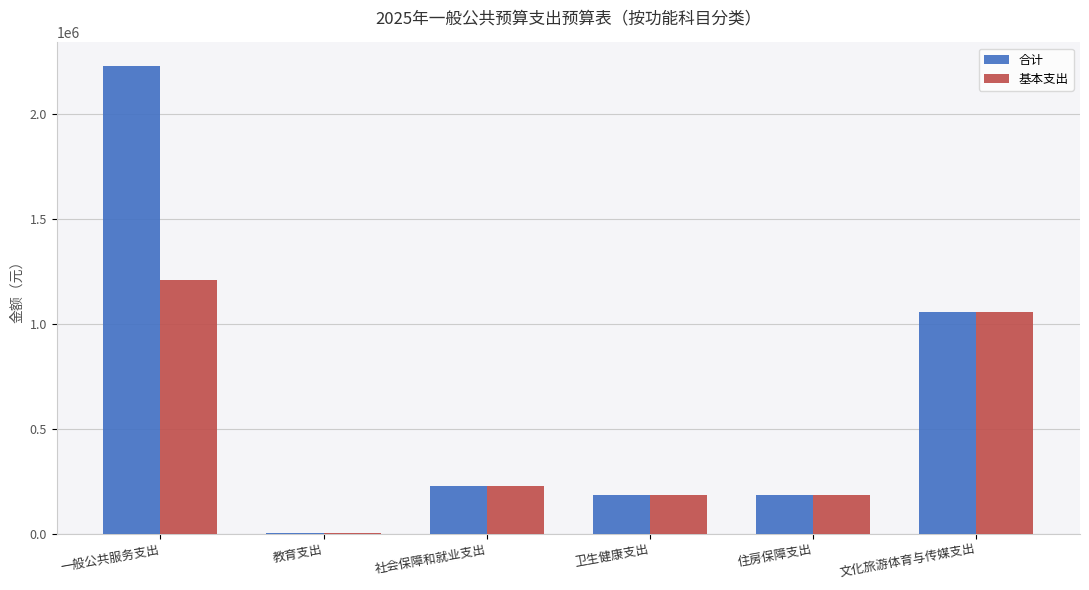

The 基本支出 series shows 1057730.6 at 文化旅游体育与传媒支出. True or false?

True